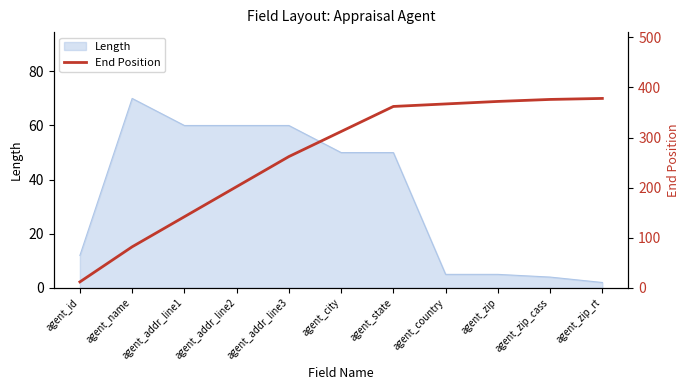

Is it true that Length equals 7 at agent_zip_cass?

False